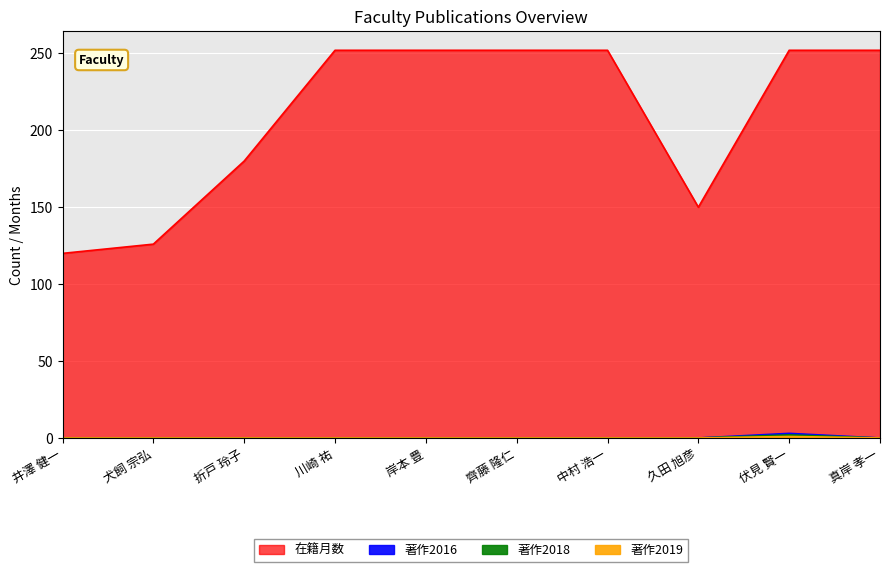

Reading left to right, list all the values displayed in this chart.

在籍月数: 井澤 健一=120	犬飼 宗弘=126	折戸 玲子=180	川崎 祐=252	岸本 豊=252	齊藤 隆仁=252	中村 浩一=252	久田 旭彦=150	伏見 賢一=252	真岸 孝一=252
著作2016: 井澤 健一=0	犬飼 宗弘=0	折戸 玲子=0	川崎 祐=0	岸本 豊=0	齊藤 隆仁=0	中村 浩一=0	久田 旭彦=0	伏見 賢一=3	真岸 孝一=0
著作2018: 井澤 健一=0	犬飼 宗弘=0	折戸 玲子=0	川崎 祐=0	岸本 豊=0	齊藤 隆仁=0	中村 浩一=0	久田 旭彦=0	伏見 賢一=2	真岸 孝一=0
著作2019: 井澤 健一=0	犬飼 宗弘=0	折戸 玲子=0	川崎 祐=0	岸本 豊=0	齊藤 隆仁=0	中村 浩一=0	久田 旭彦=0	伏見 賢一=1	真岸 孝一=0